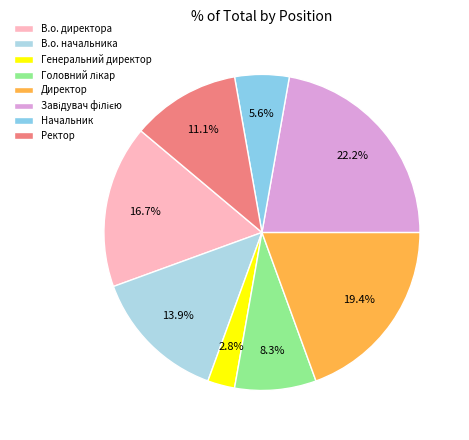

Rank the categories by value from highest to lowest.

Завідувач філією, Директор, В.о. директора, В.о. начальника, Ректор, Головний лікар, Начальник, Генеральний директор